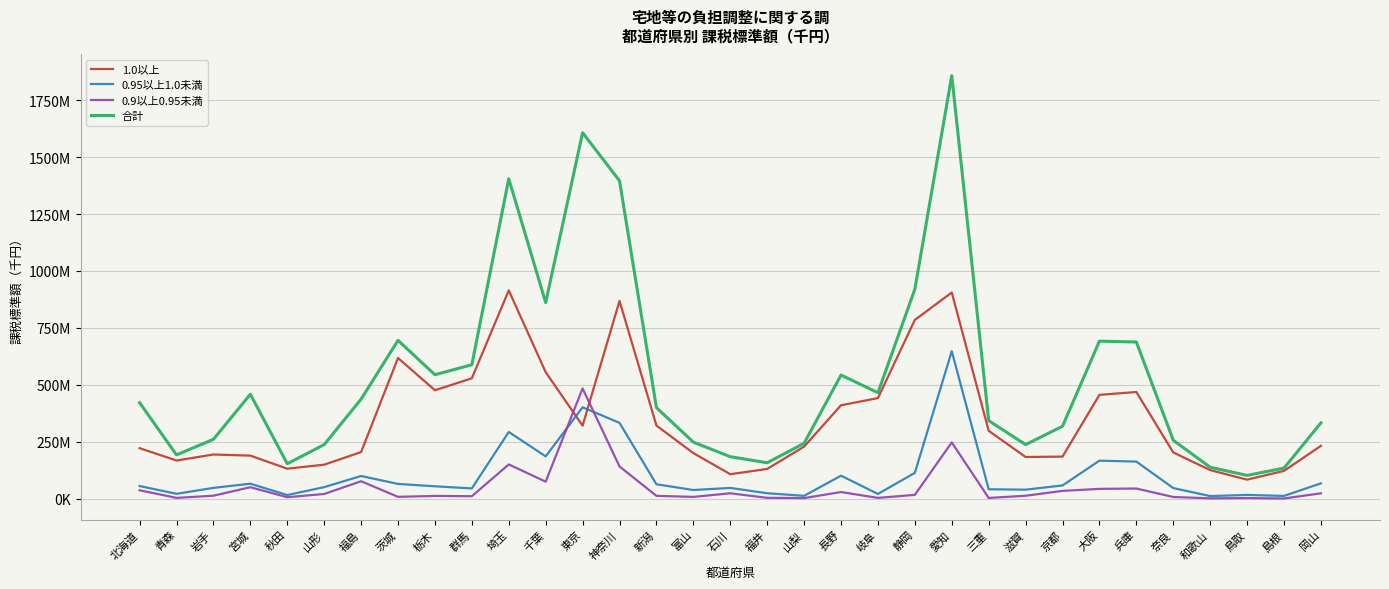

Is this an area chart (filled region under the line)?

No